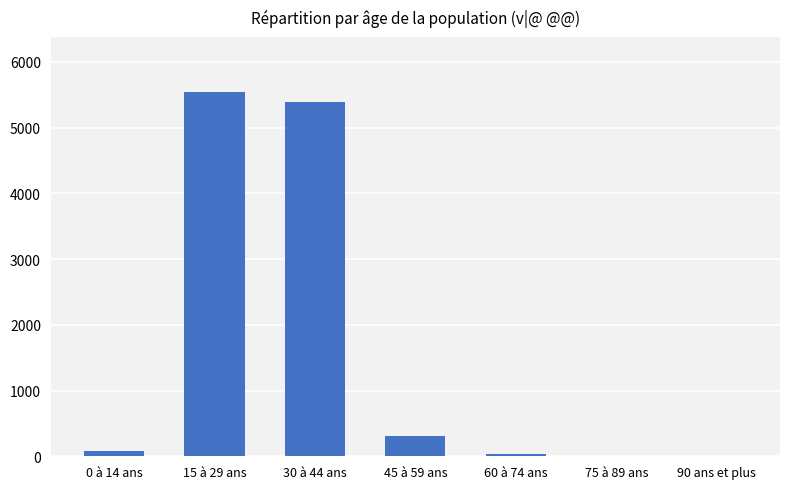

Where is the data nearest to the value 2774?

45 à 59 ans